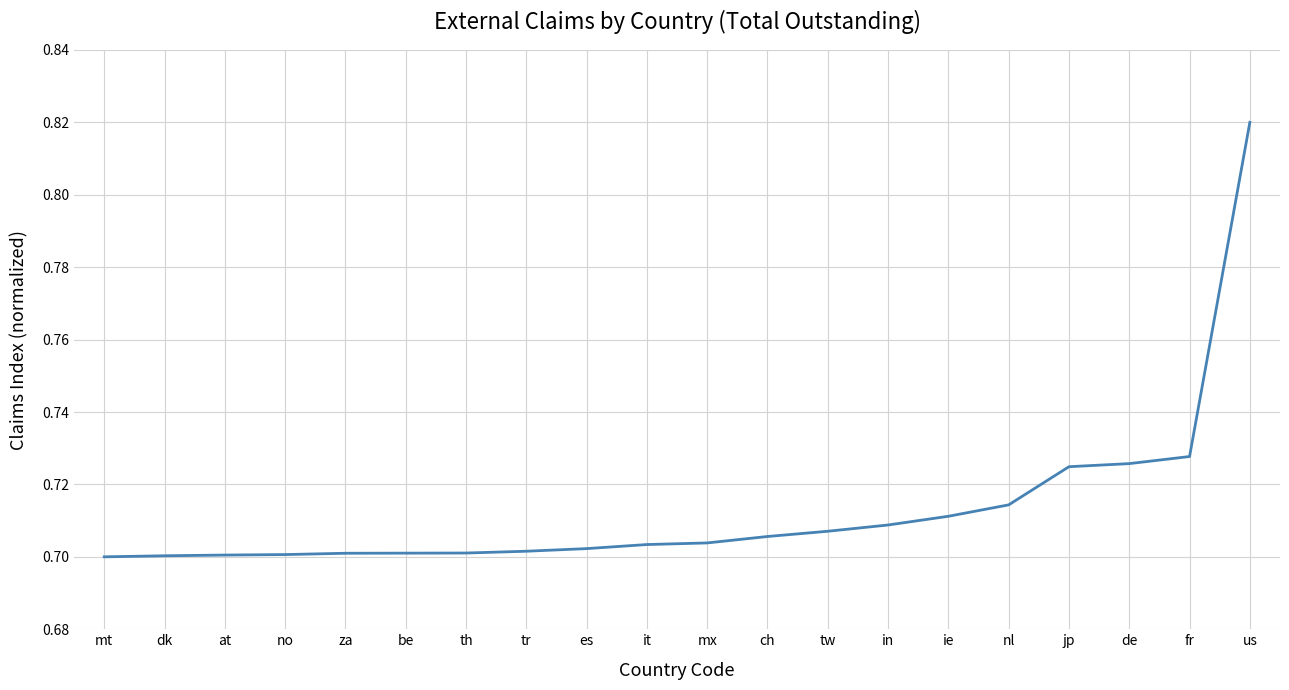

Which has a higher value, tw or ie?

ie